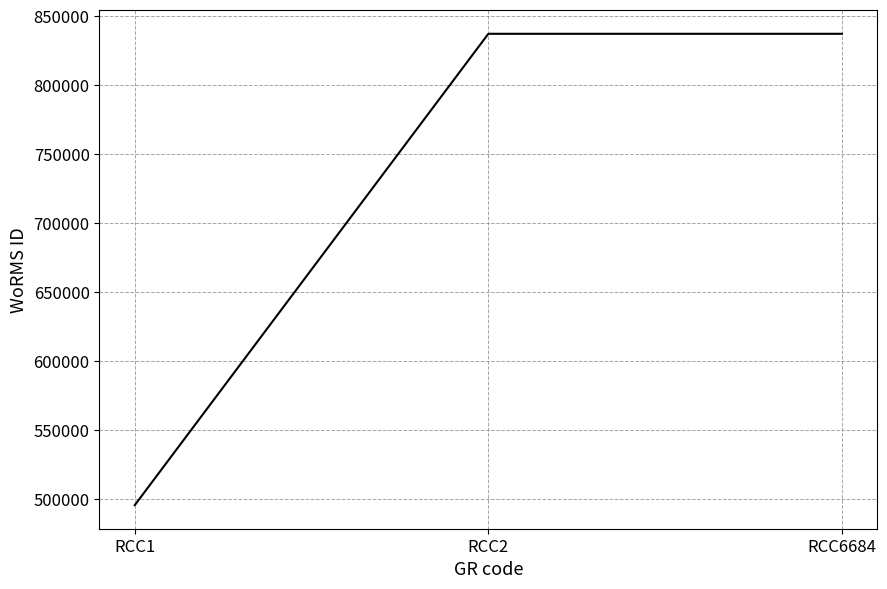

What is the sum of all values?

2169826